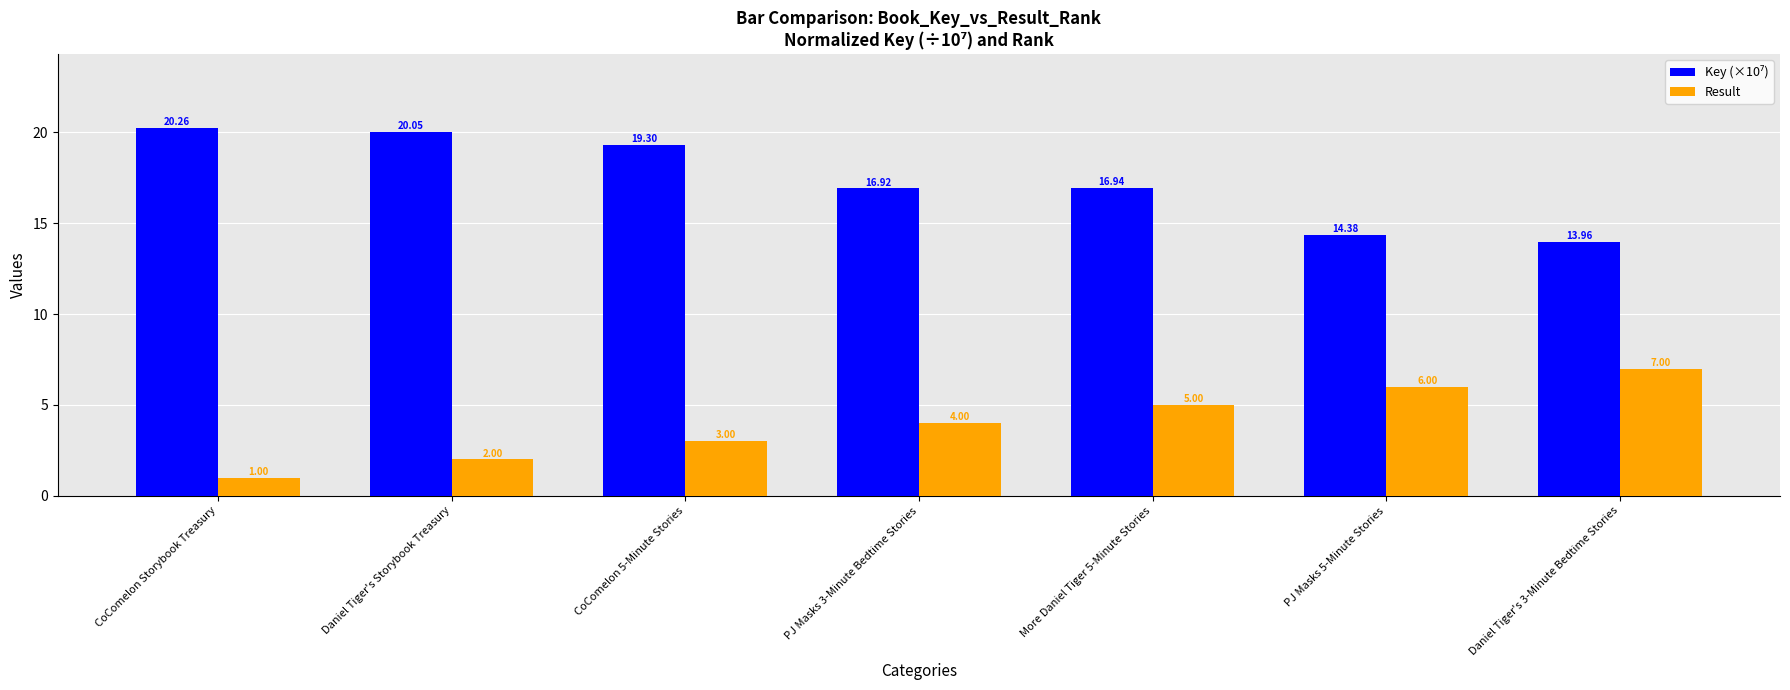

What is the difference between the Result values at PJ Masks 3-Minute Bedtime Stories and More Daniel Tiger 5-Minute Stories?

1.0